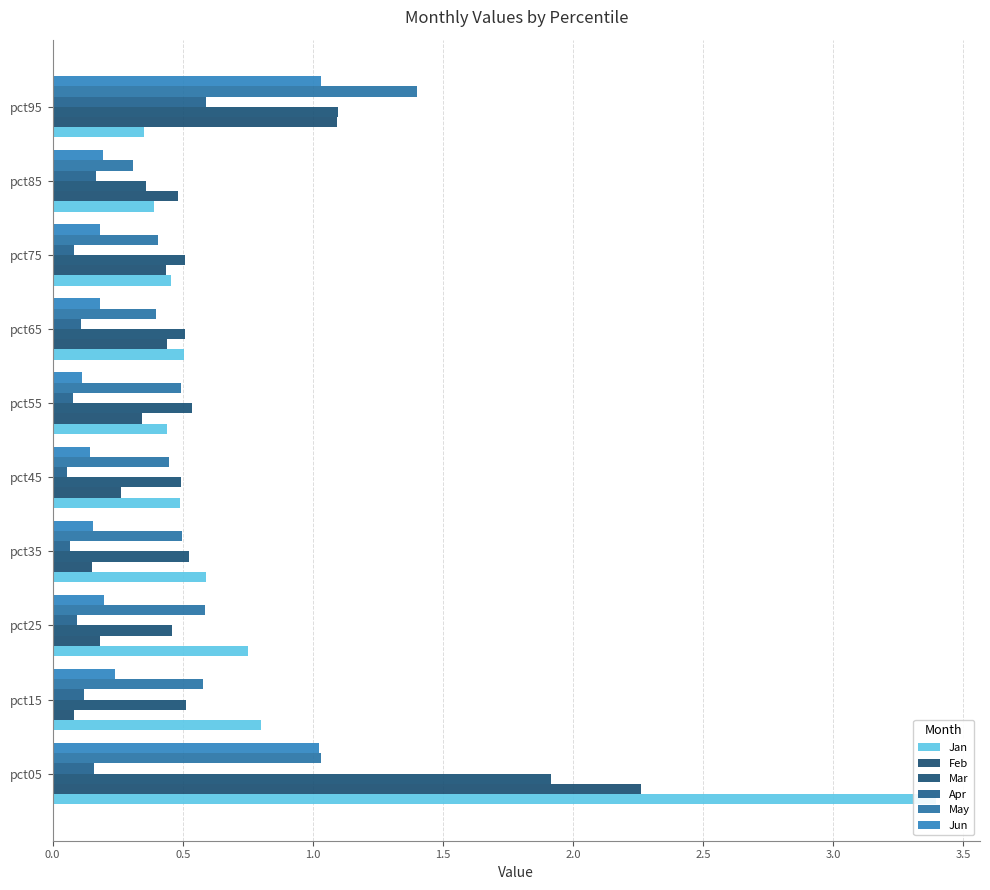

Are the bars horizontal?

Yes